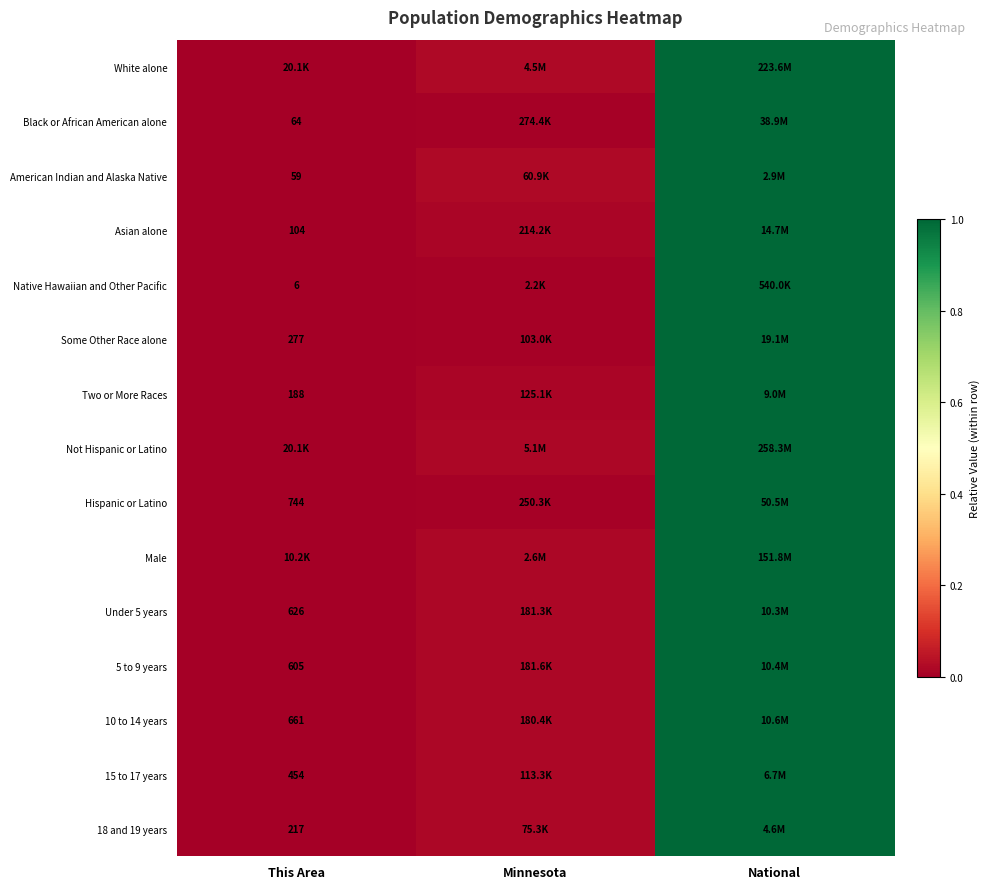

What is the total value across all series at Minnesota?

0.2